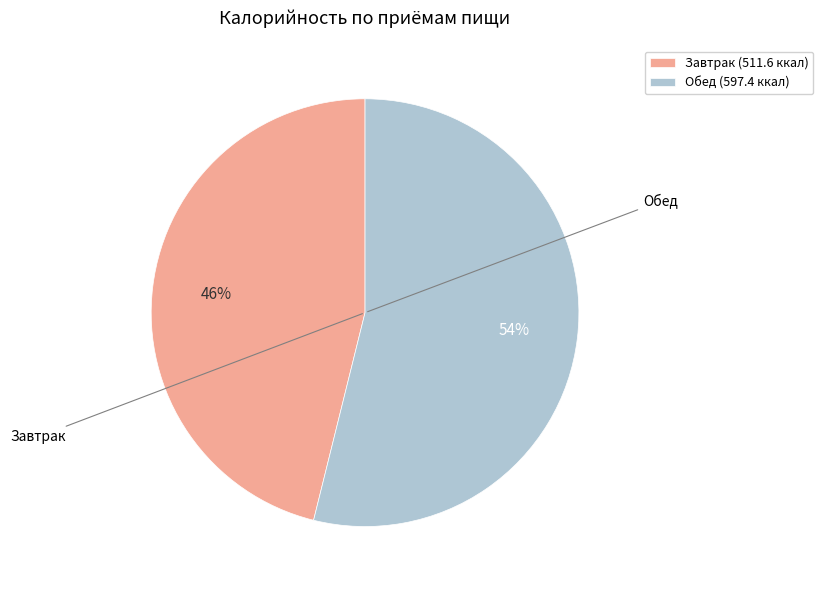

What is the largest slice in the pie chart?

Обед